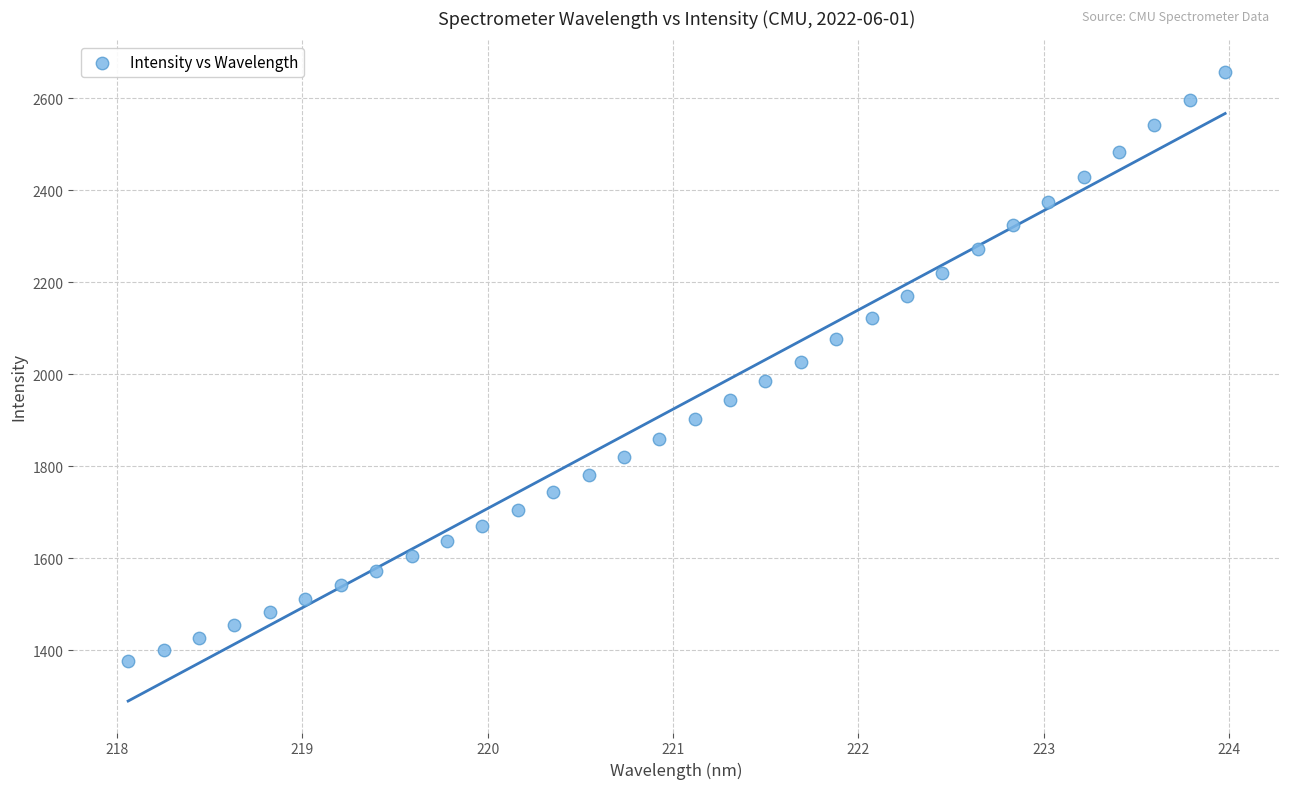

What is the range of Y values (max minus min)?

1281.4